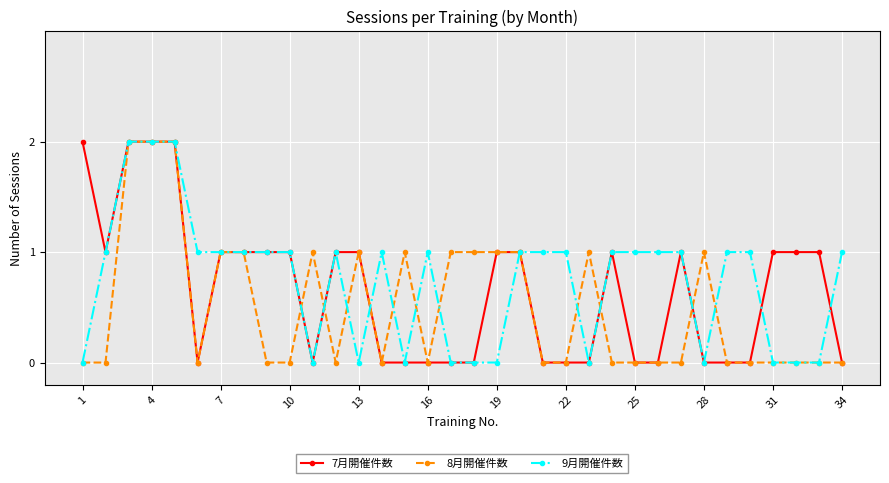

True or false: 7月開催件数 has more than 0 interior local peaks.

True